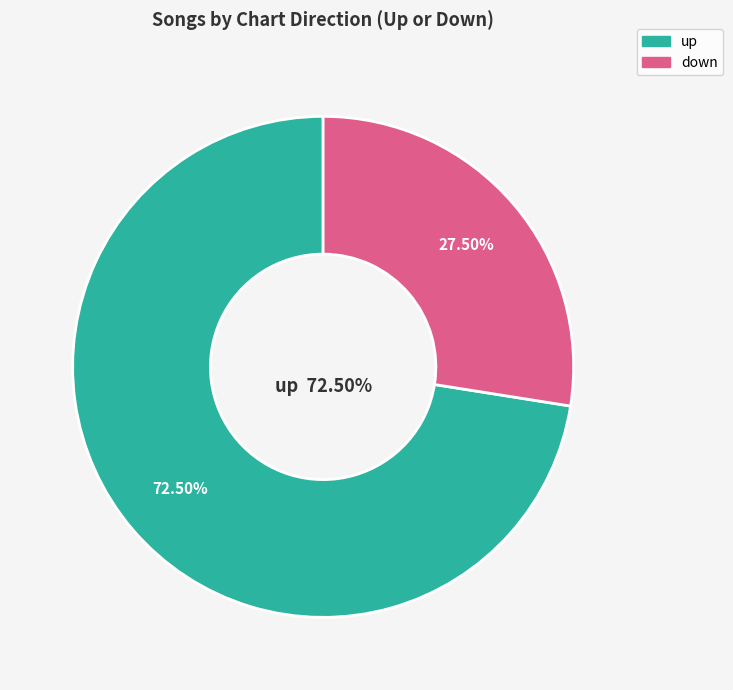

Which category has the smallest portion of the pie?

down